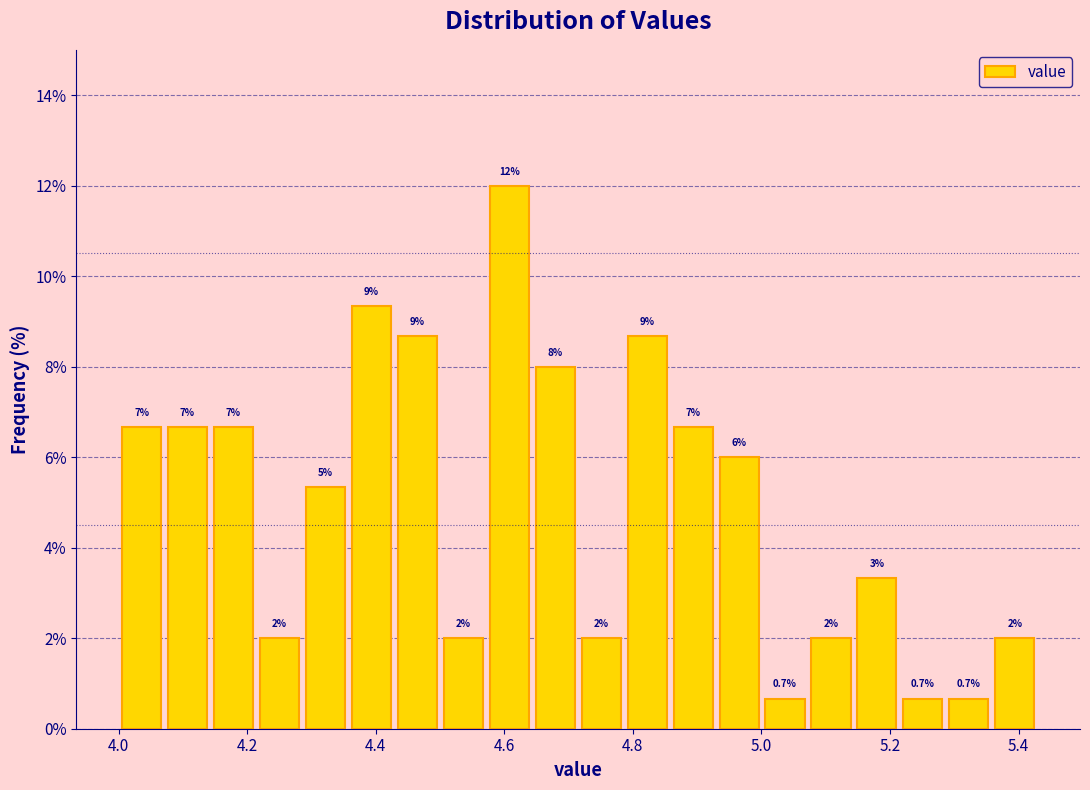

Read against the x-axis, roughly where is the centre of the tallest bar?

4.60